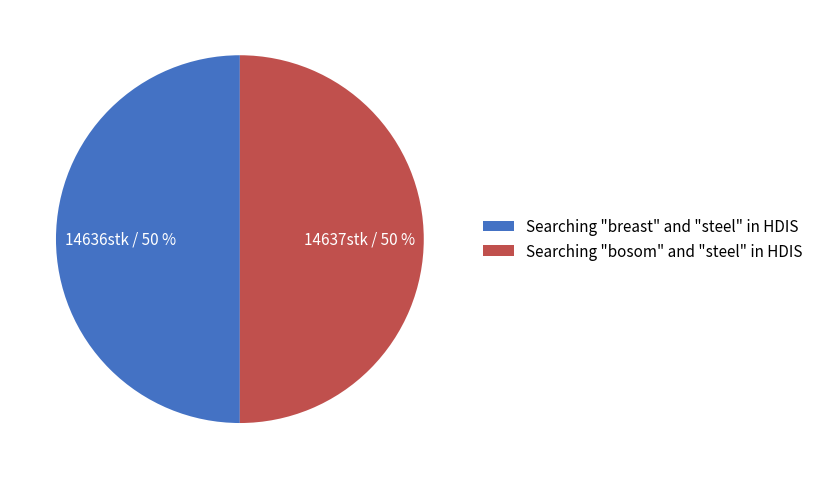

The Searching "breast" and "steel" in HDIS slice represents 43% of the pie. True or false?

False